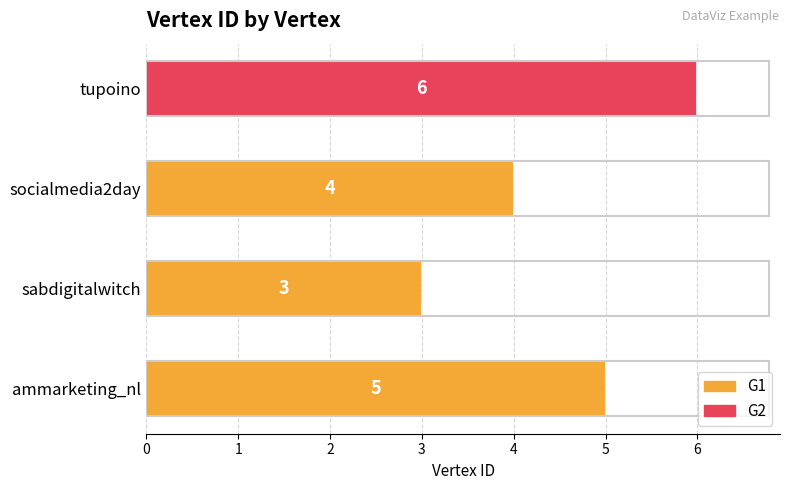

At which category does the chart reach its minimum across all series?

sabdigitalwitch